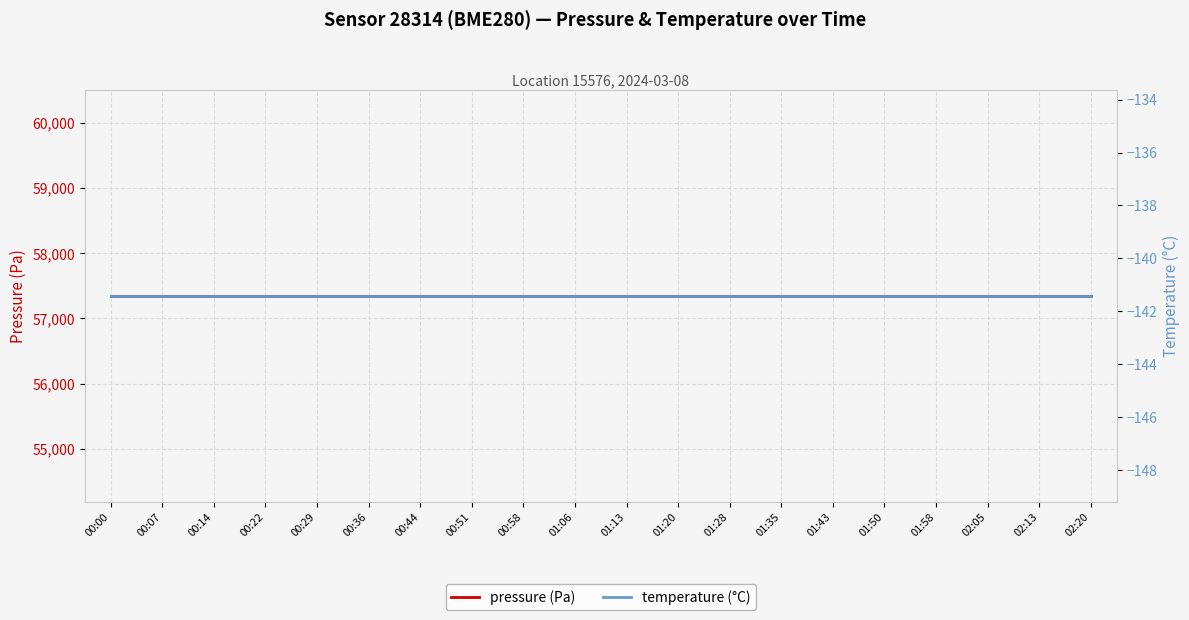

What is the difference between the highest and lowest values at 01:28?

57484.1